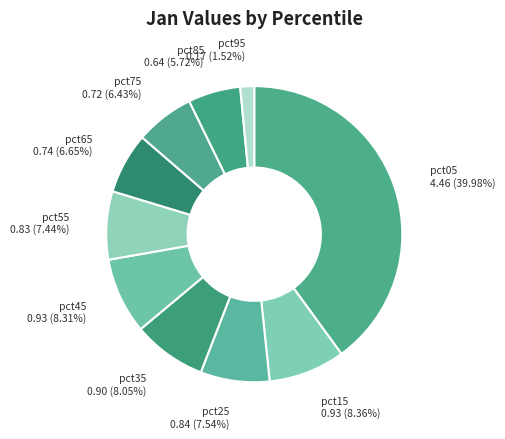

Between pct45 and pct65, which is larger?

pct45